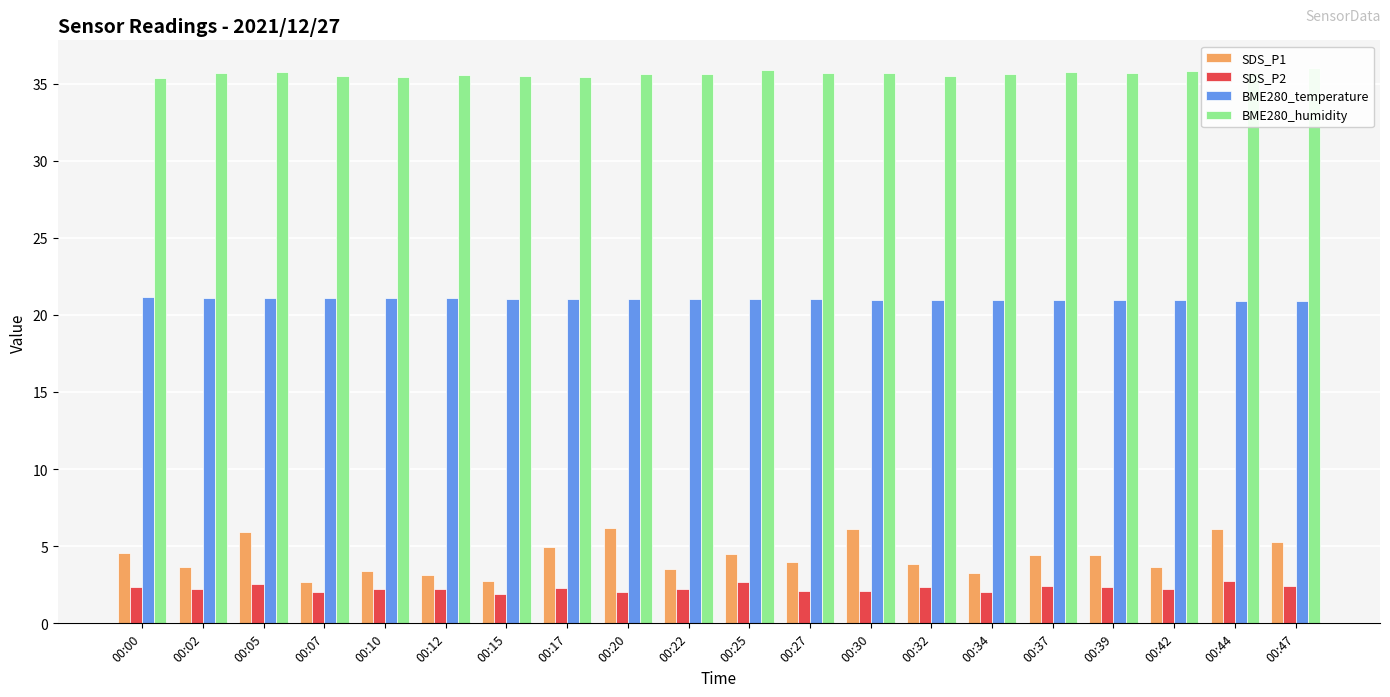

How many data points in BME280_temperature are less than 21?

8